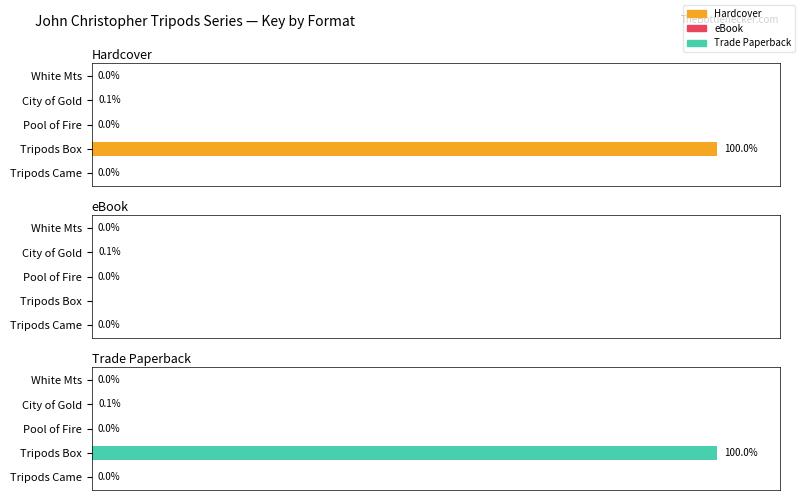

Is the value of Hardcover at Tripods Box greater than the value of Trade Paperback at Pool of Fire?

Yes